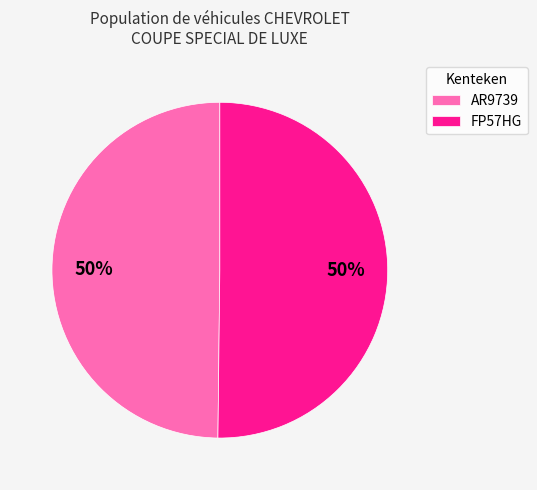

To the nearest percent, what portion does FP57HG represent?

50%